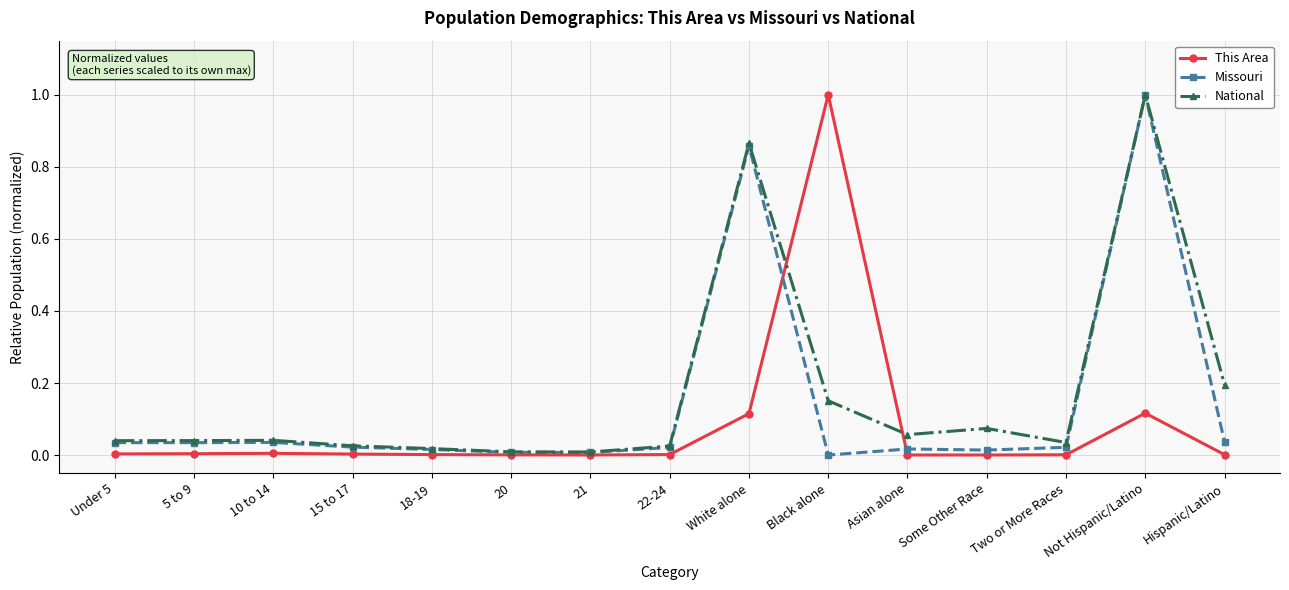

The Missouri series shows 0.0 at Hispanic/Latino. True or false?

True